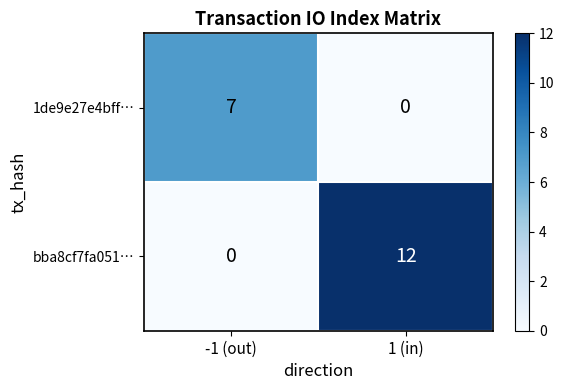

Between -1 (out) and 1 (in), which series saw the biggest shift?

bba8cf7fa051…